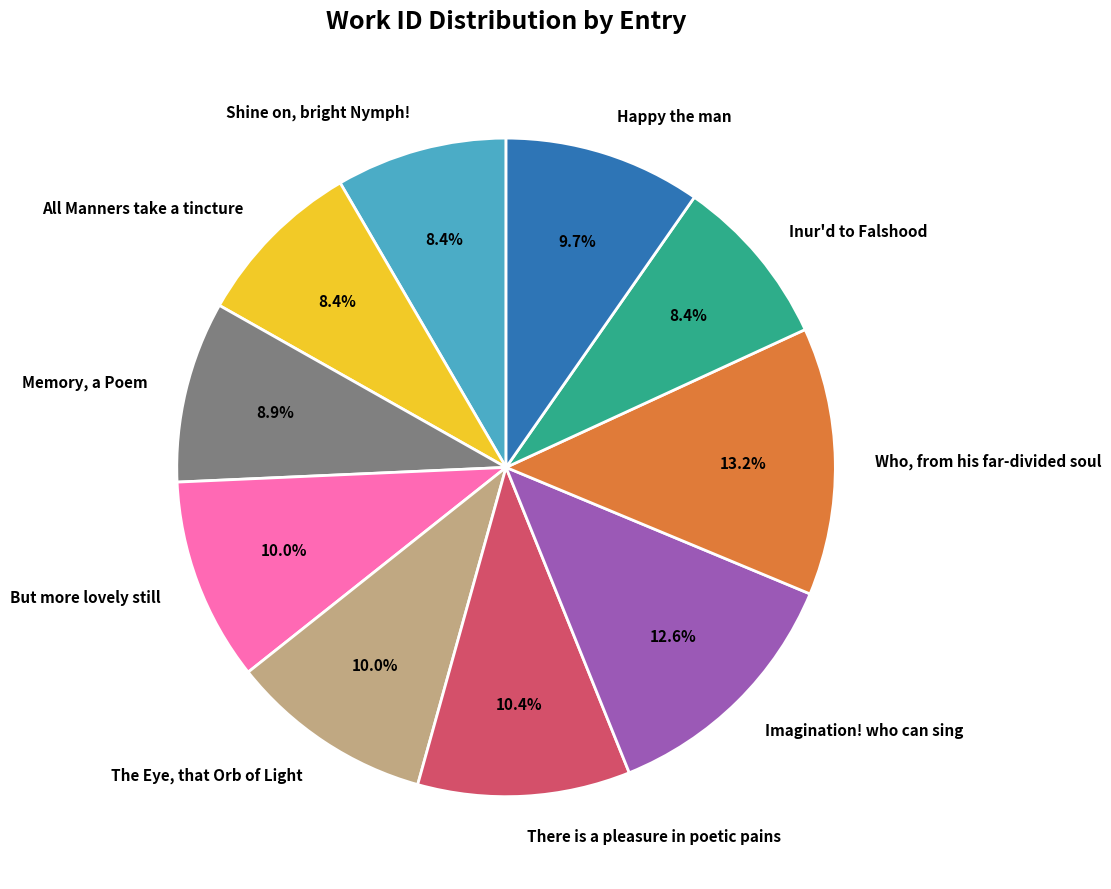

True or false: Memory, a Poem accounts for 9% of the total.

True